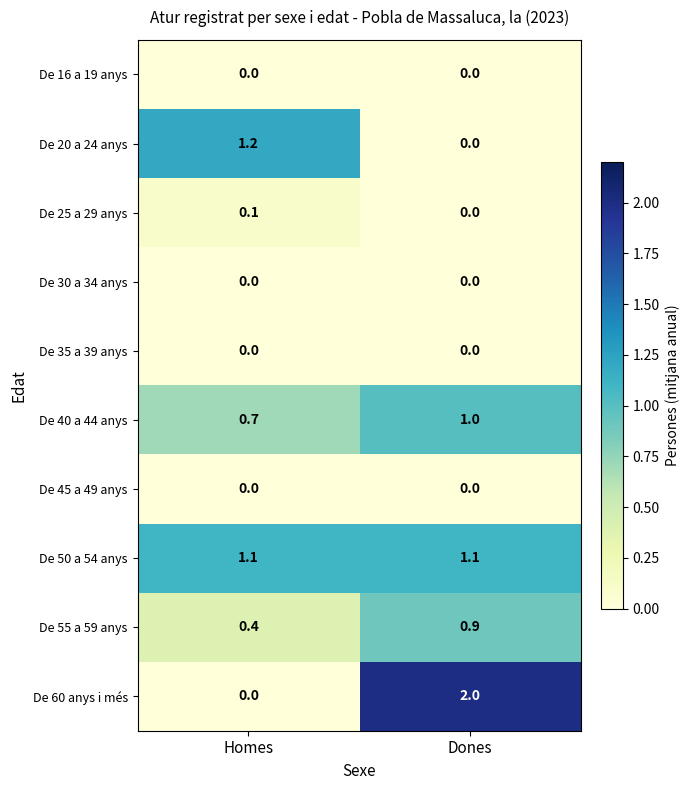

Read the De 55 a 59 anys value at Dones.

0.9